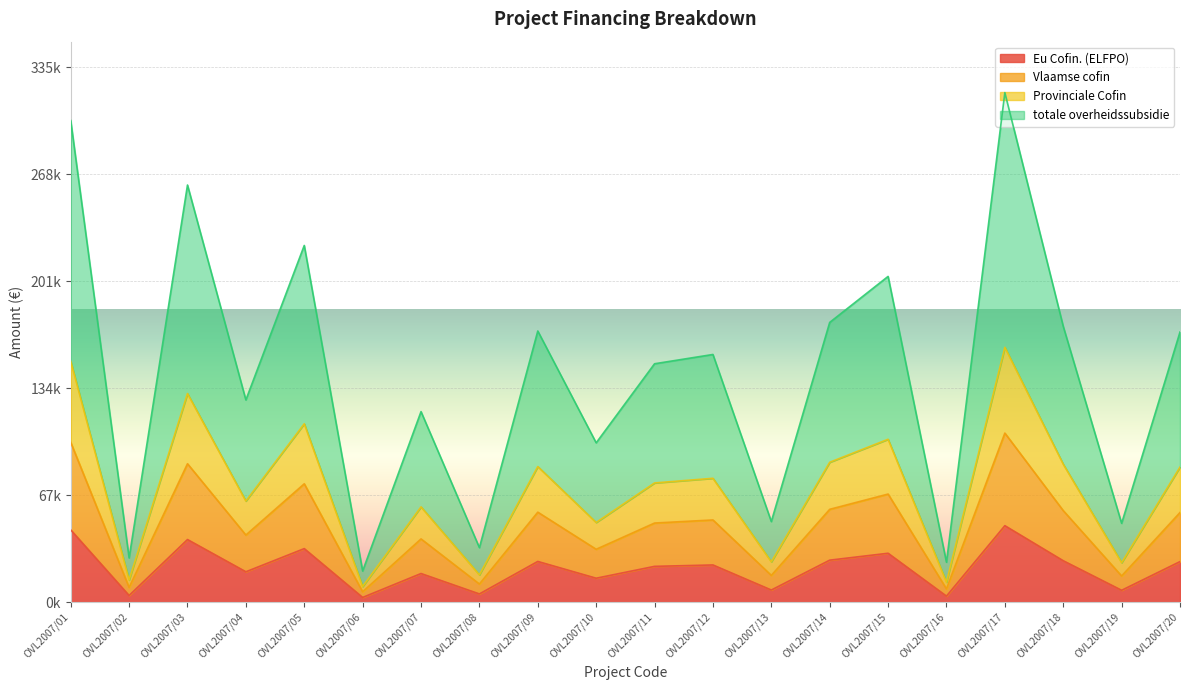

What is the maximum value shown in the chart?

319422.9